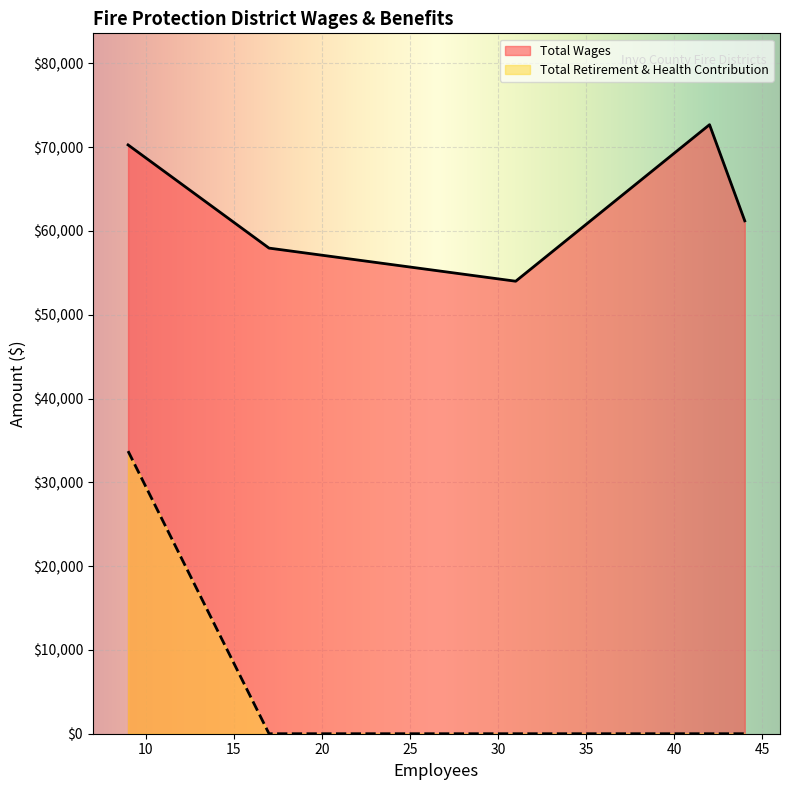

Reading left to right, list all the values displayed in this chart.

Total Wages: 42=72675	9=70264	44=61202	17=57948	31=53996
Total Retirement & Health Contribution: 42=0	9=33724	44=0	17=0	31=0